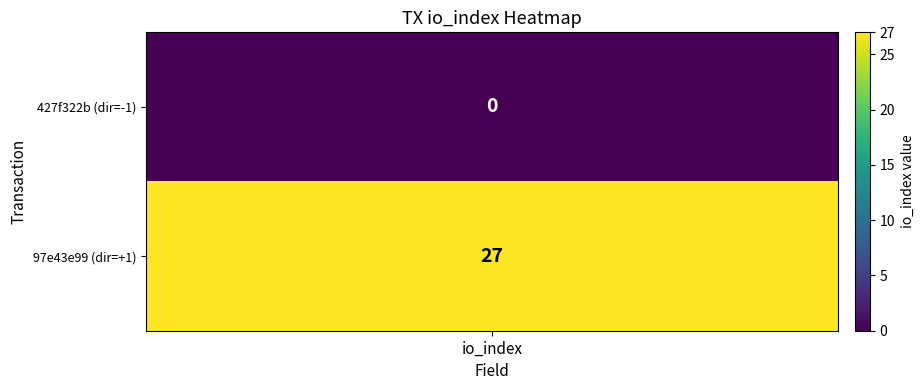

Reading left to right, list all the values displayed in this chart.

427f322b: -1	0
97e43e99: 1	27